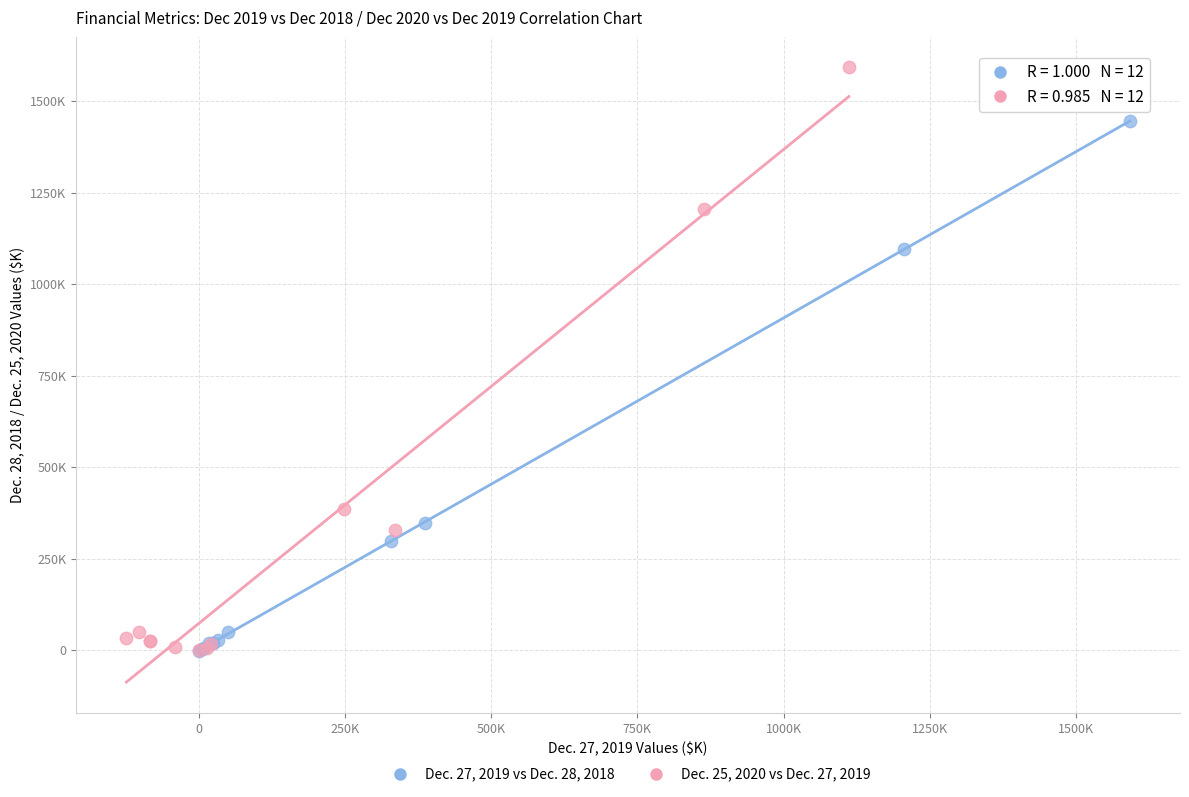

Which series has the largest Y range (max minus min)?

Dec. 25, 2020 vs Dec. 27, 2019